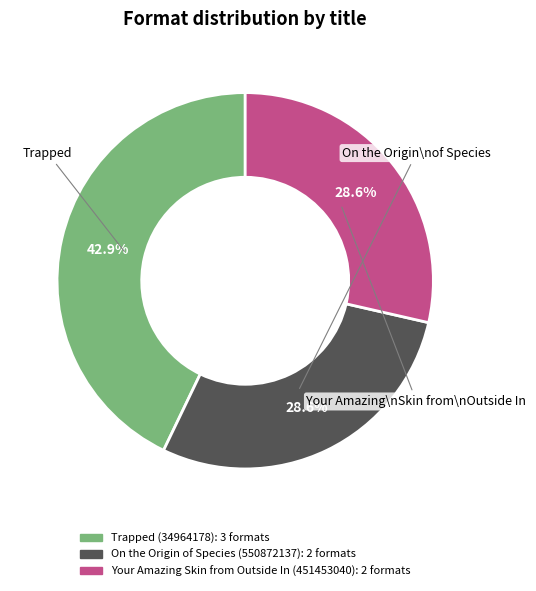

To the nearest percent, what percentage of the pie is On the Origin of Species (550872137)?

29%